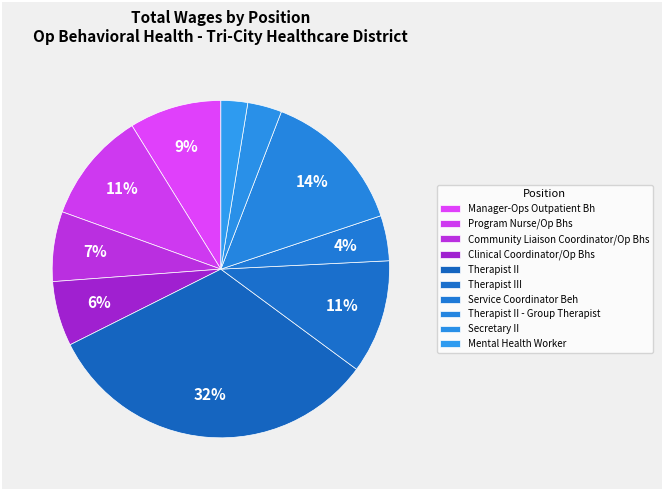

What percentage is NOT represented by Community Liaison Coordinator/Op Bhs?

93.3%